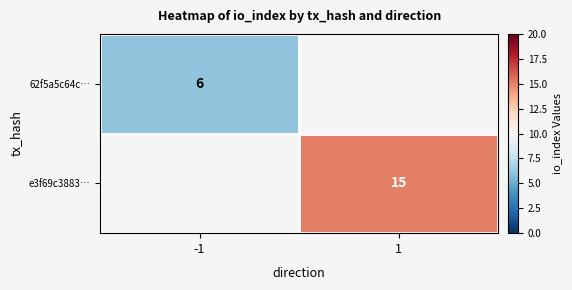

Is it true that 62f5a5c64c… equals 1.8 at -1?

False